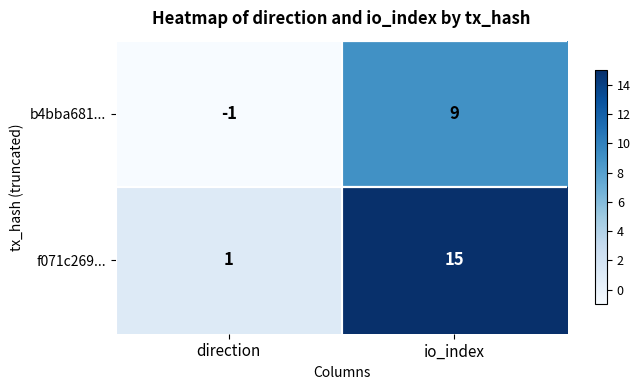

At which label is f071c269... closest to 8?

direction